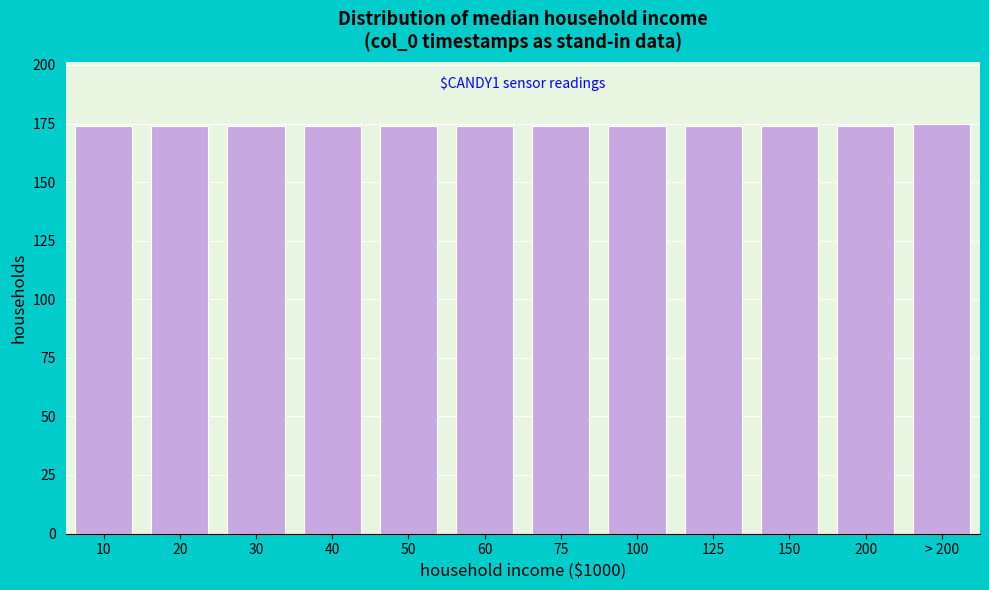

Reading left to right, extract all data points from this chart.

174	174	174	174	174	174	174	174	174	174	174	175